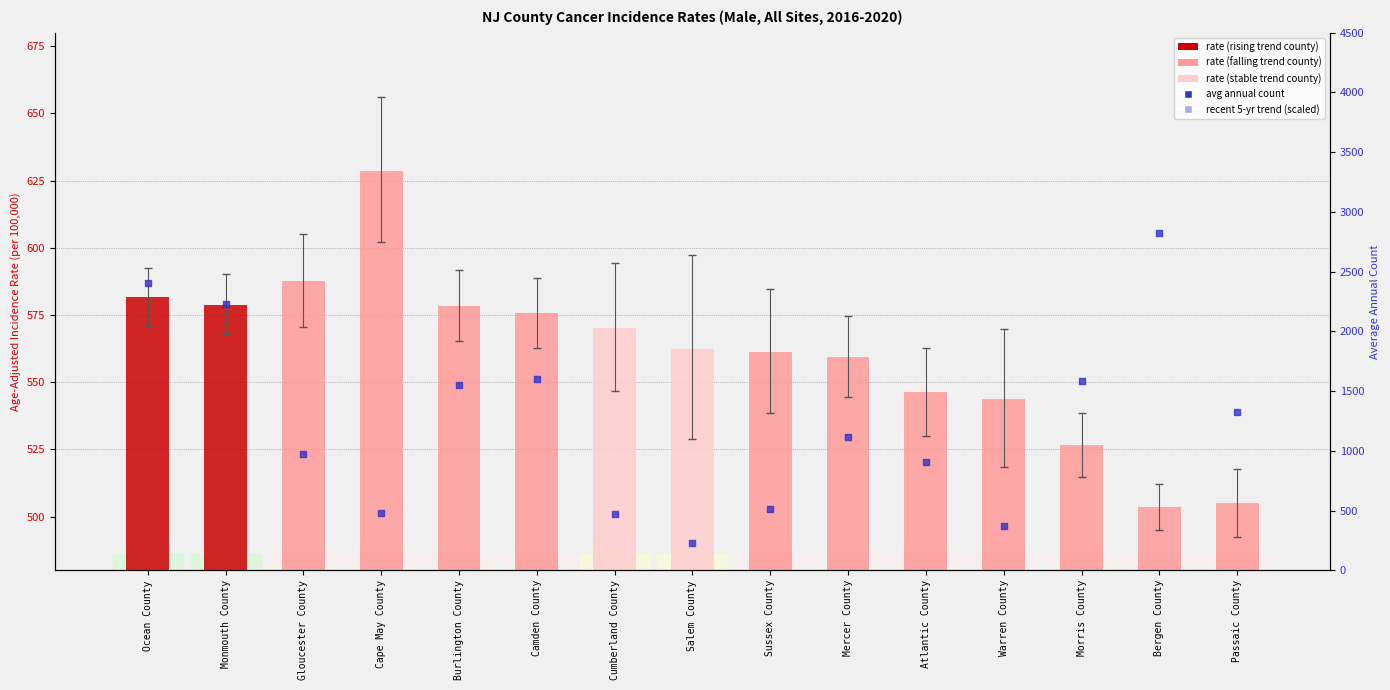

Which series has the largest Y range (max minus min)?

Avg Annual Count